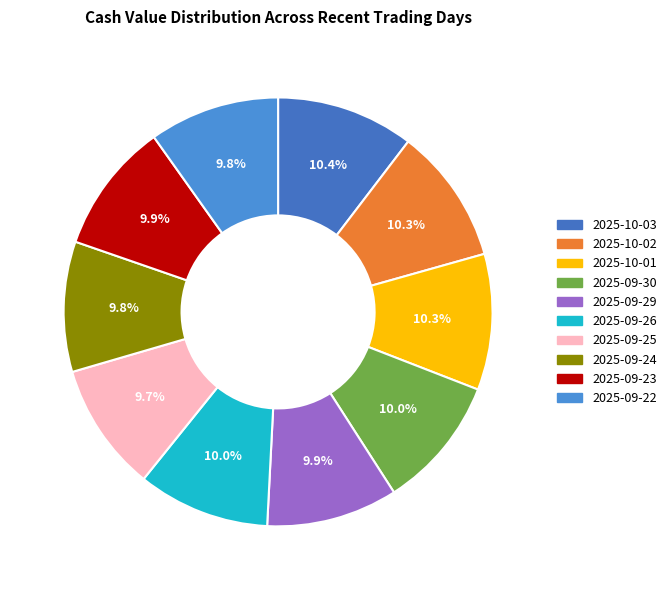

Between 2025-10-02 and 2025-09-30, which is larger?

2025-10-02